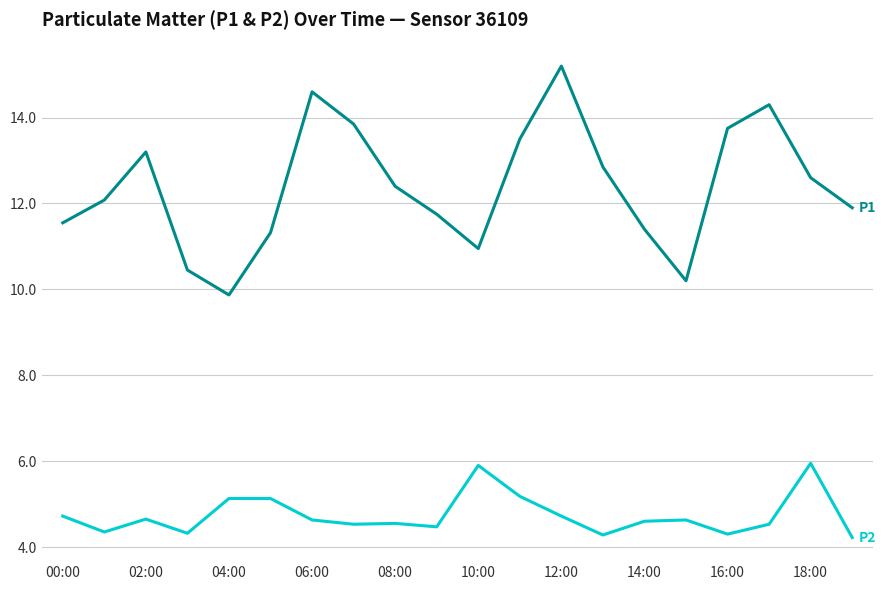

What is the maximum value shown in the chart?

15.2